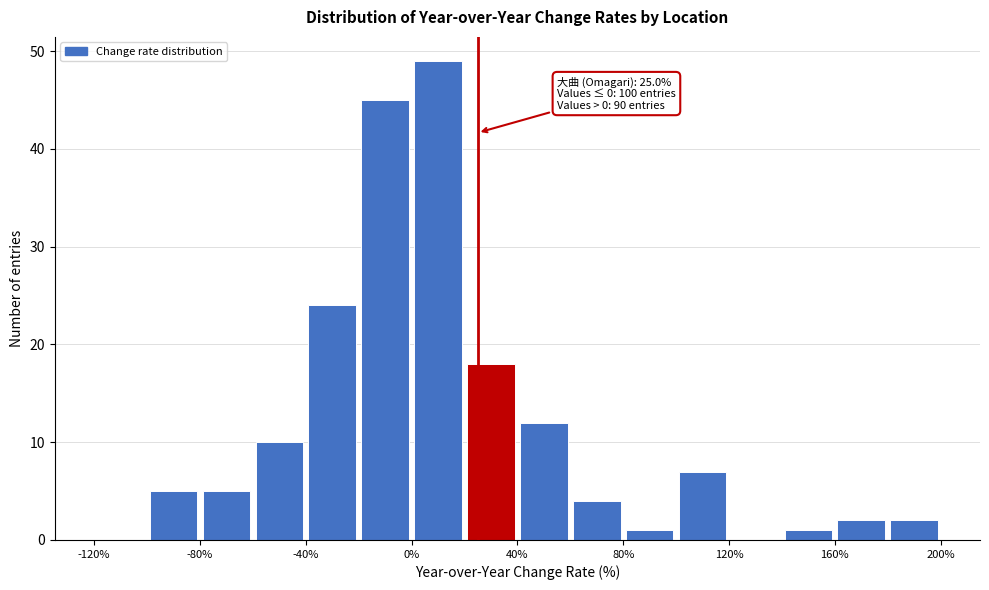

Which range on the x-axis has the tallest bar?

0 to 20